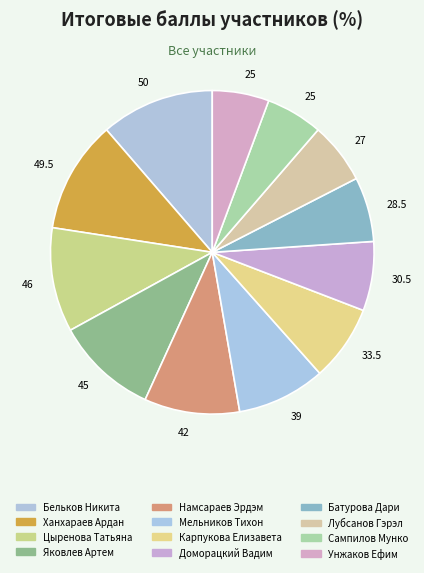

Which category has the biggest portion of the pie?

Бельков Никита